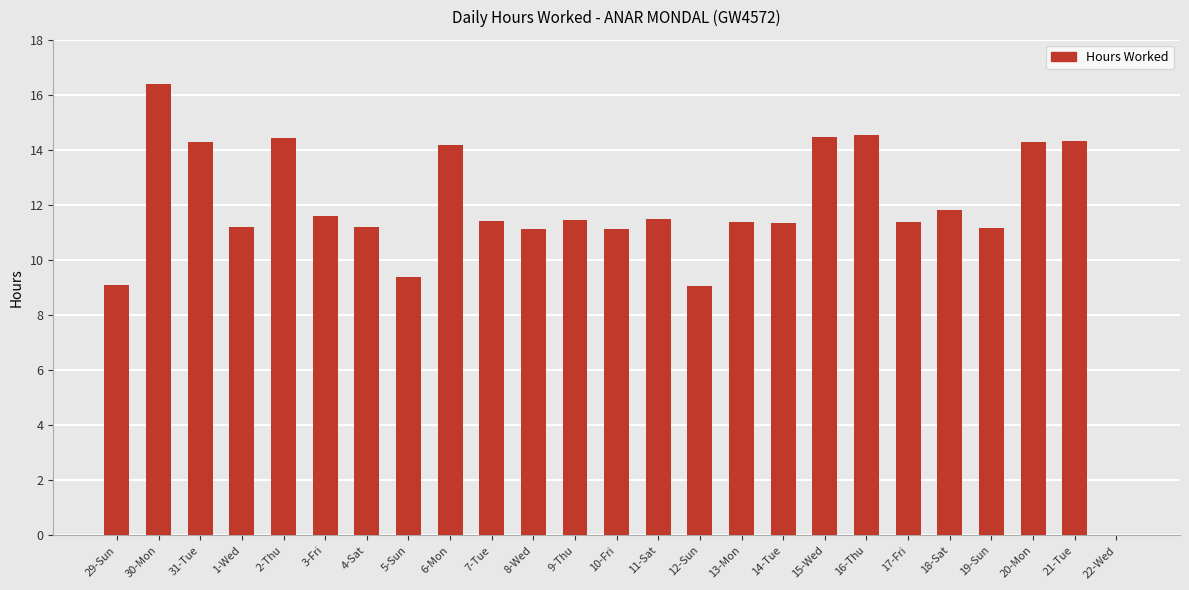

What is the maximum value shown in the chart?

16.4